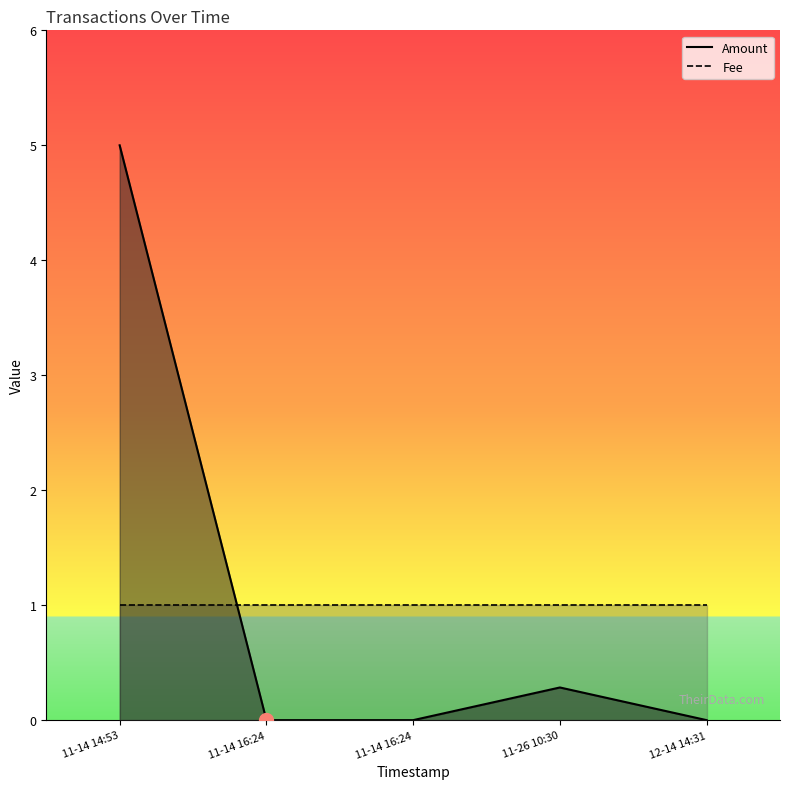

True or false: Fee has more than 0 points higher than both neighbors.

False